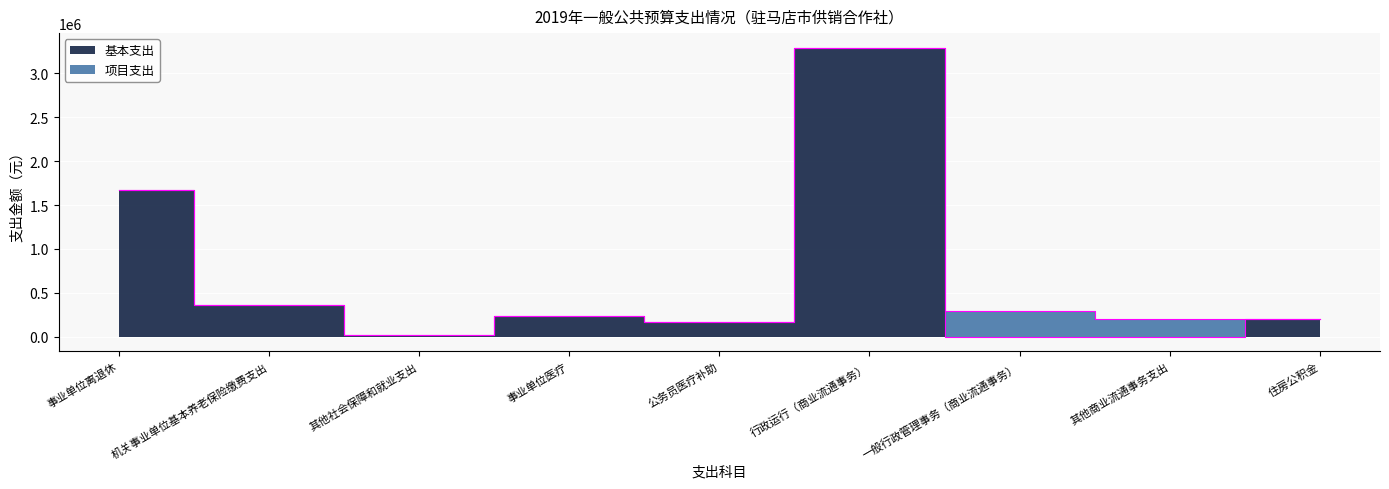

At which label is the value closest to 1646038?

事业单位离退休